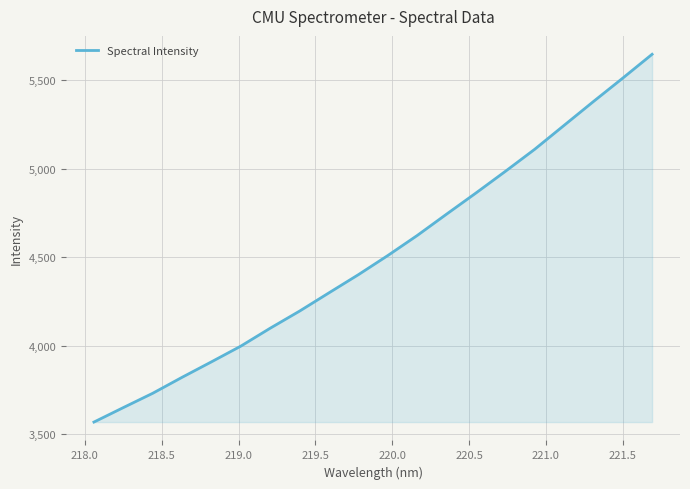

What is the smallest value displayed?

3566.9